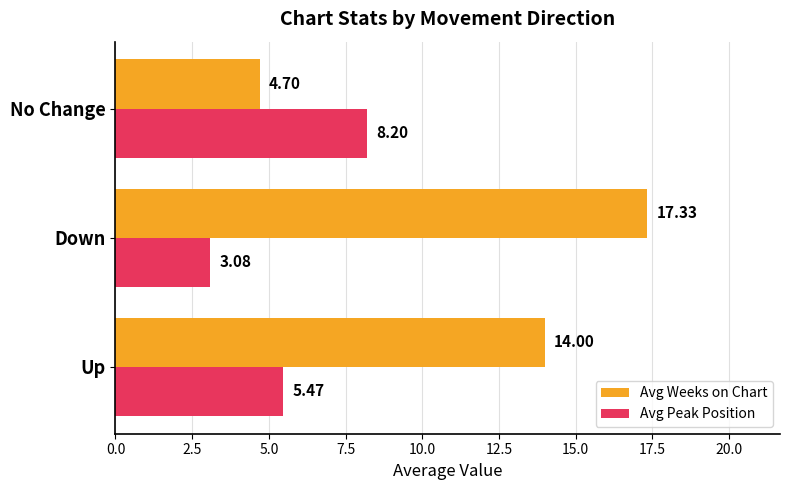

What is the sum of the Avg Peak Position values at No Change and Up?

13.7